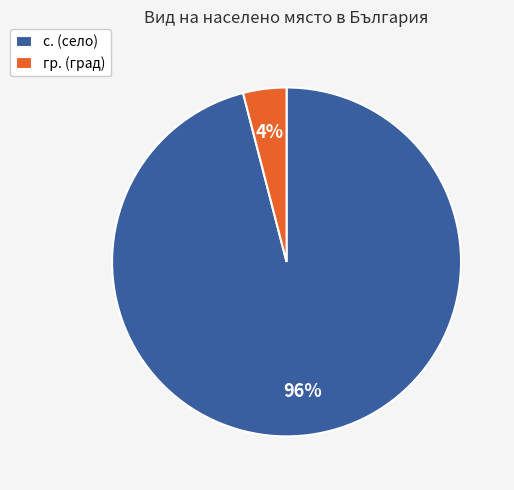

Is the sum of с. (село) and гр. (град) greater than half?

Yes